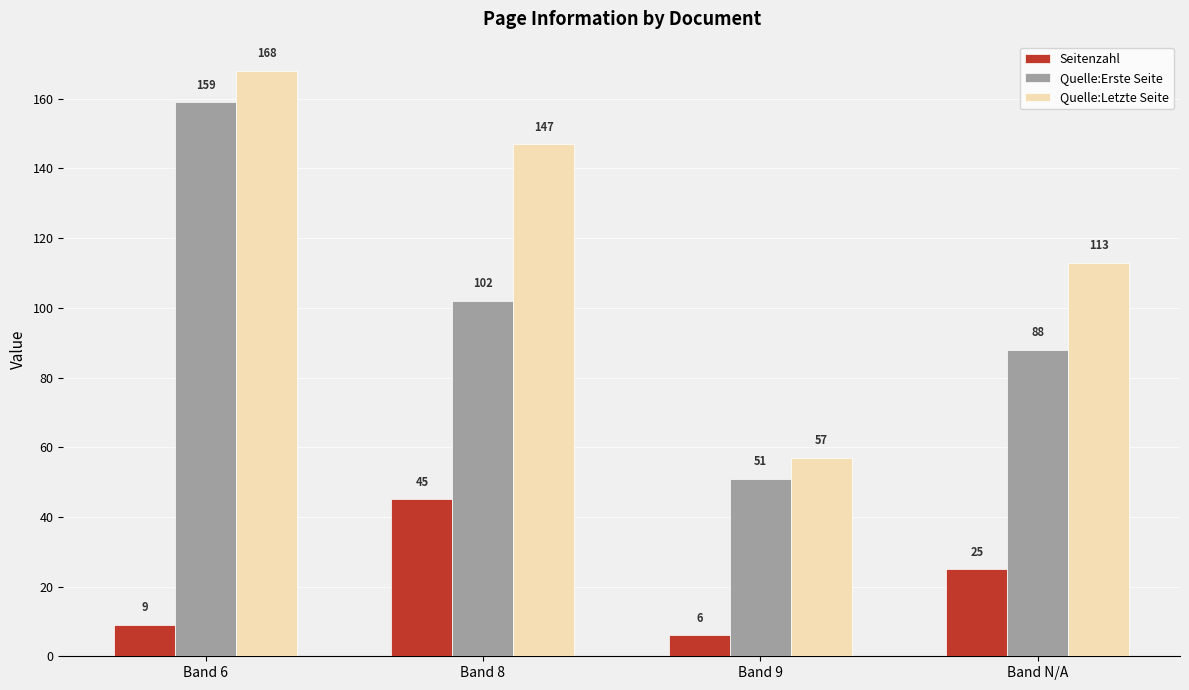

What is the label of the 1st bar from the left?

Band 6